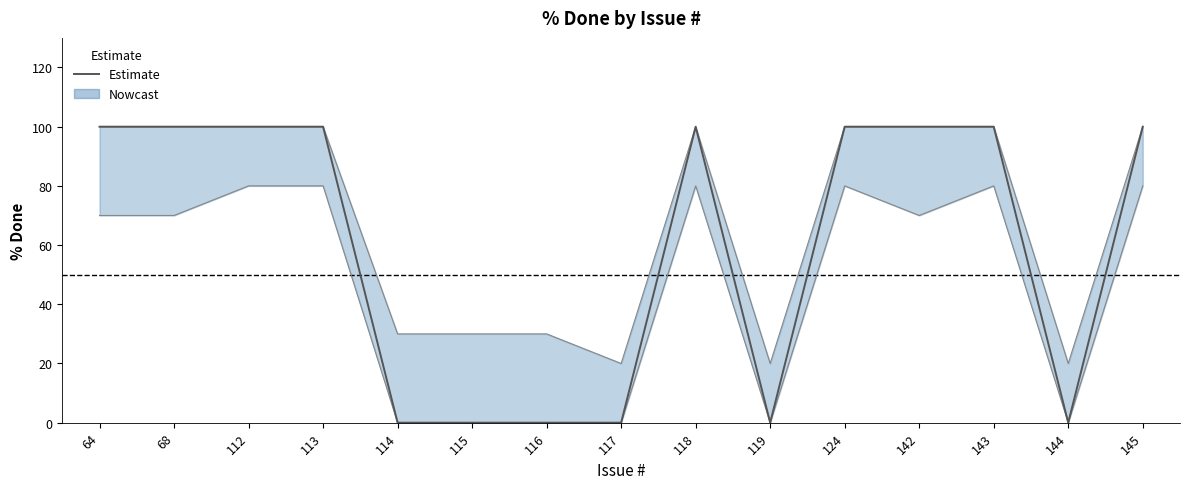

Between 144 and 113, which is larger?

113